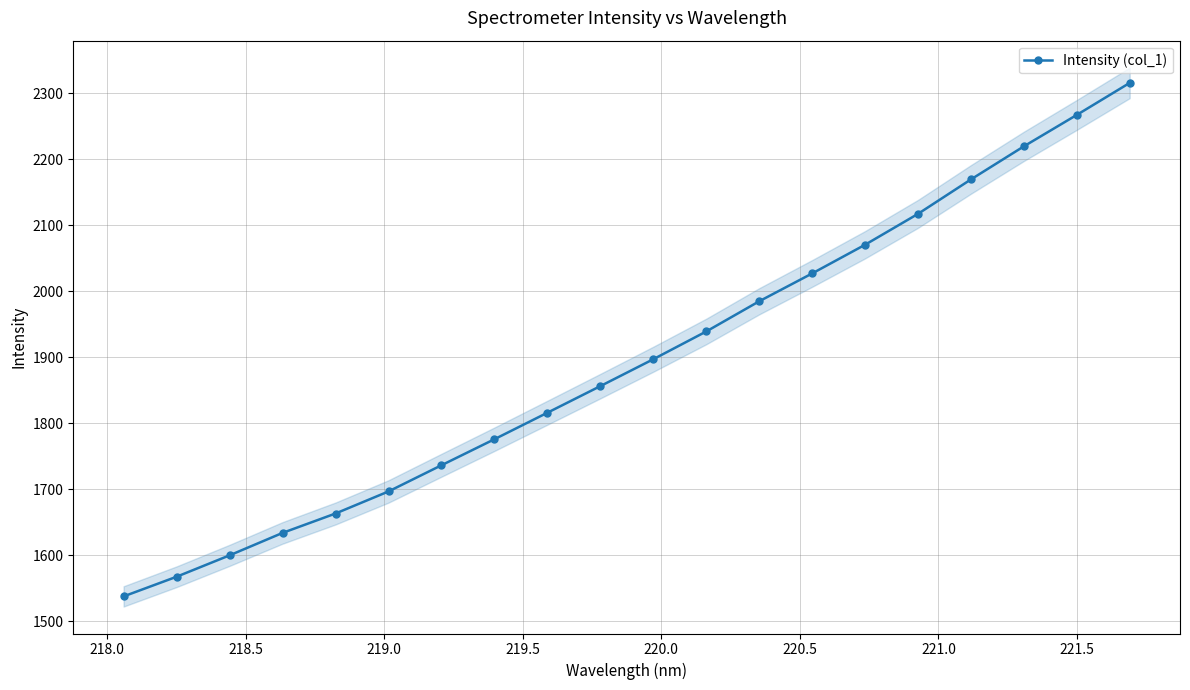

True or false: Intensity (col_1) has more than 2 interior local peaks.

False